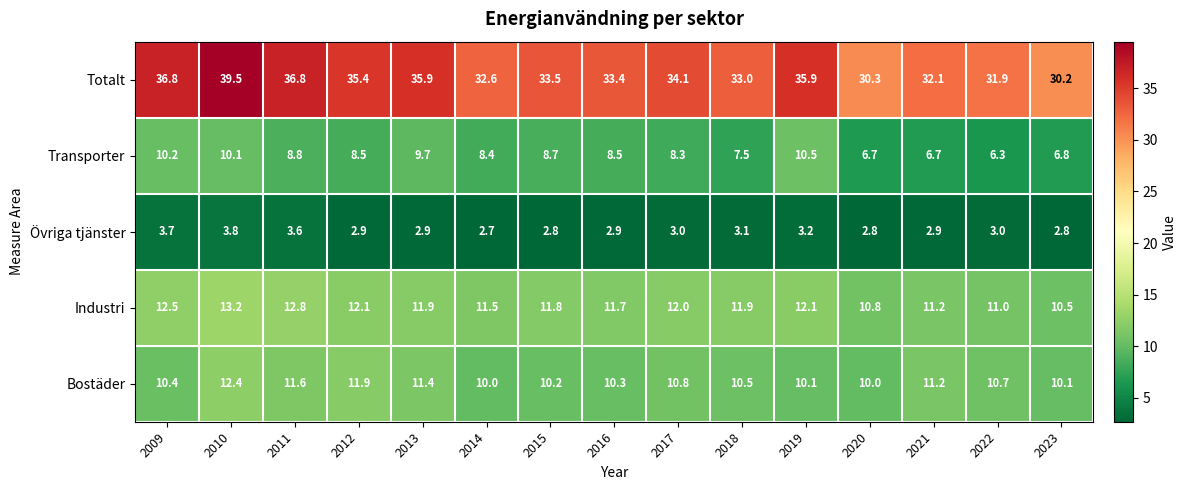

Count the number of data series in this chart.

5